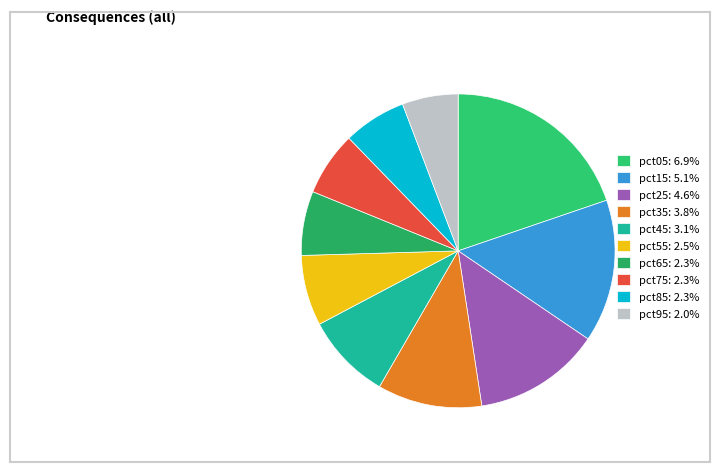

Rank the categories by value from highest to lowest.

pct05, pct15, pct25, pct35, pct45, pct55, pct65, pct75, pct85, pct95